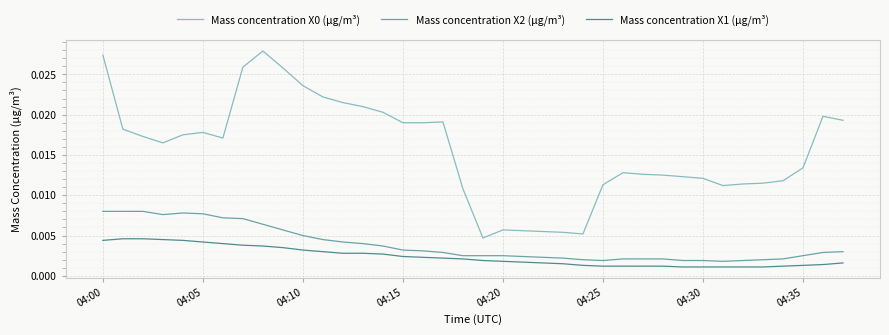

True or false: Mass concentration X0 (μg/m³) and Mass concentration X2 (μg/m³) cross at least once.

False